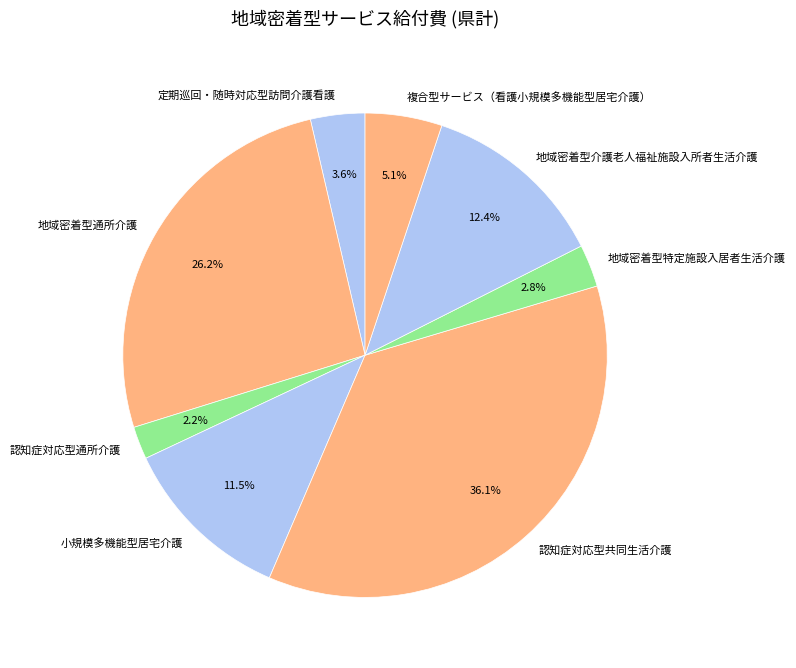

Count the number of slices in the pie.

8